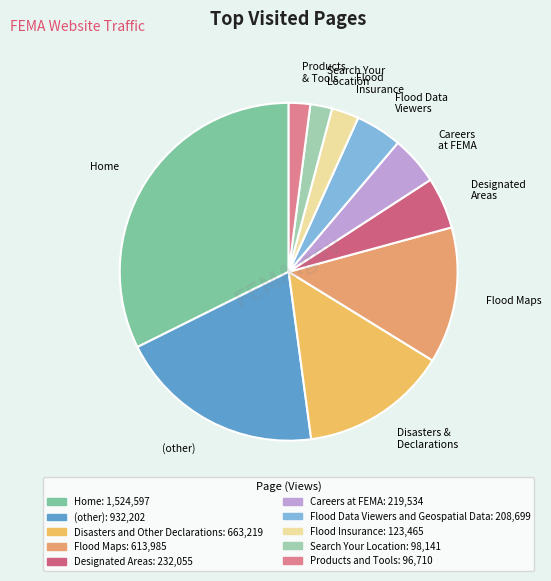

True or false: Home accounts for 32% of the total.

True